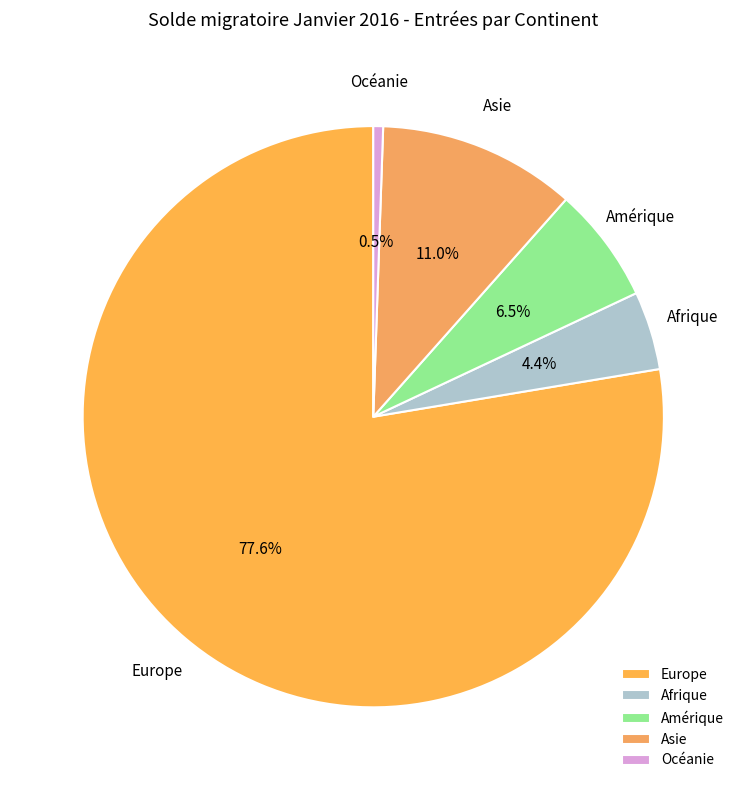

Which has a higher value, Océanie or Asie?

Asie